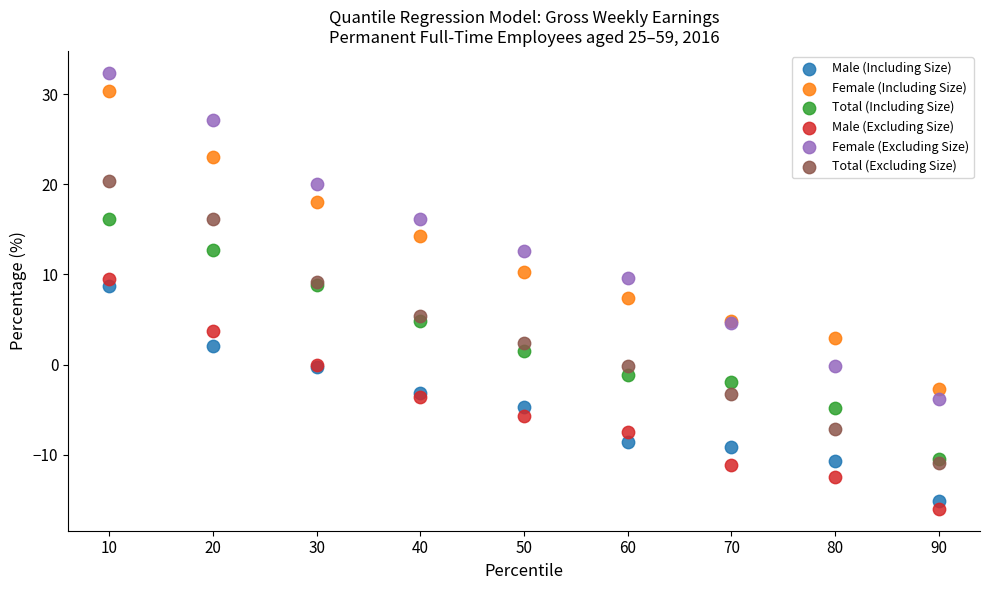

Which series contains the highest Y value?

Female (Excluding Size)